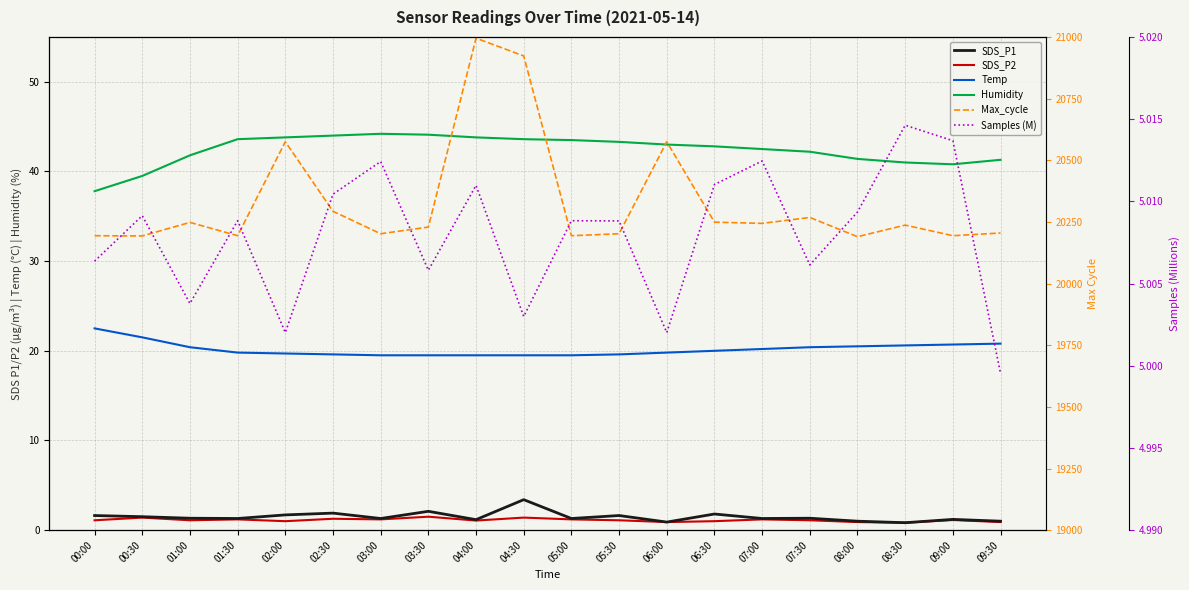

Reading right to left, extract all data points from this chart.

SDS_P1: 1.0	1.2	0.8	1.0	1.3	1.3	1.8	0.9	1.6	1.3	3.4	1.2	2.1	1.3	1.9	1.7	1.3	1.3	1.5	1.6
SDS_P2: 0.9	1.1	0.8	0.9	1.1	1.2	1.0	0.9	1.1	1.2	1.4	1.1	1.5	1.2	1.3	1.0	1.2	1.1	1.4	1.1
Temp: 20.8	20.7	20.6	20.5	20.4	20.2	20.0	19.8	19.6	19.5	19.5	19.5	19.5	19.5	19.6	19.7	19.8	20.4	21.5	22.5
Humidity: 41.3	40.8	41.0	41.4	42.2	42.5	42.8	43.0	43.3	43.5	43.6	43.8	44.1	44.2	44.0	43.8	43.6	41.8	39.5	37.8
Max_cycle: 20205.0	20194.0	20237.0	20190.0	20268.0	20244.0	20249.0	20575.0	20202.0	20194.0	20923.0	20995.0	20229.0	20202.0	20293.0	20575.0	20194.0	20248.0	20193.0	20194.0
Samples (M): 5.0	5.0	5.0	5.0	5.0	5.0	5.0	5.0	5.0	5.0	5.0	5.0	5.0	5.0	5.0	5.0	5.0	5.0	5.0	5.0